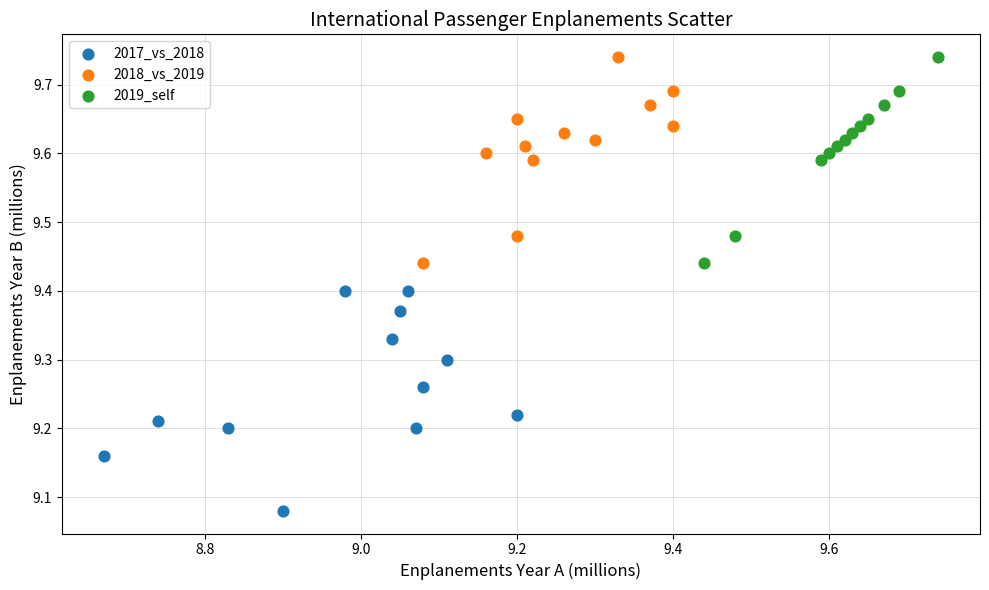

Which series contains the lowest Y value?

2017_vs_2018